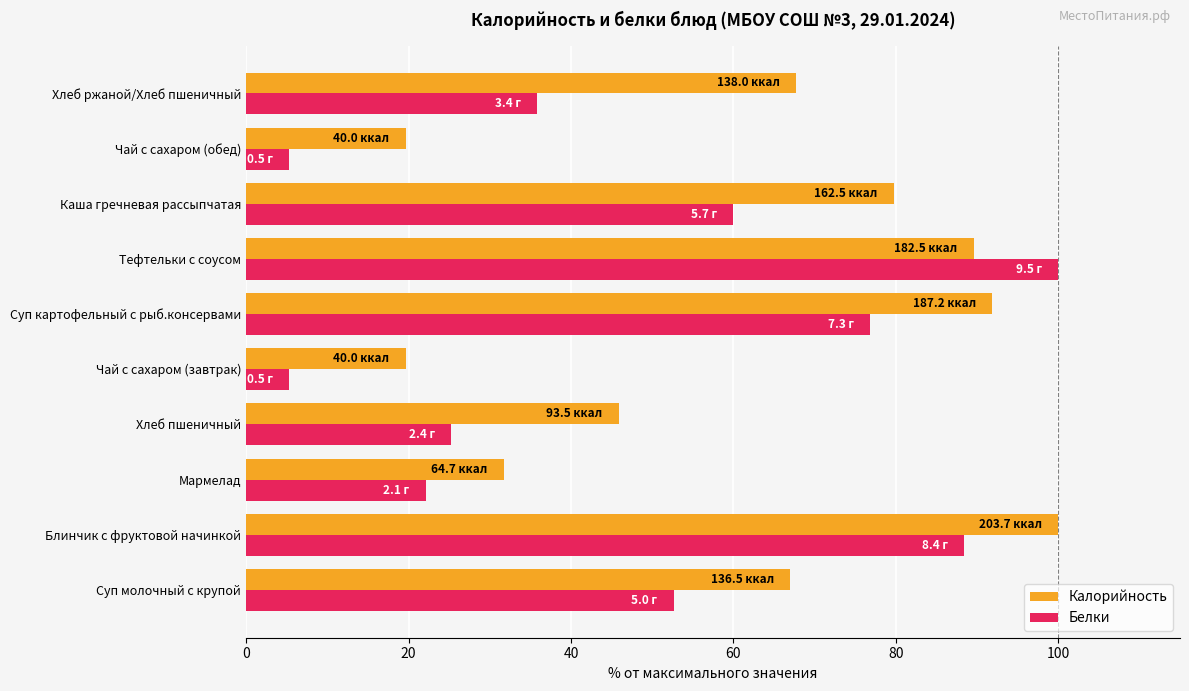

At Хлеб ржаной/Хлеб пшеничный, list the series in order from smallest to largest.

Белки, Калорийность